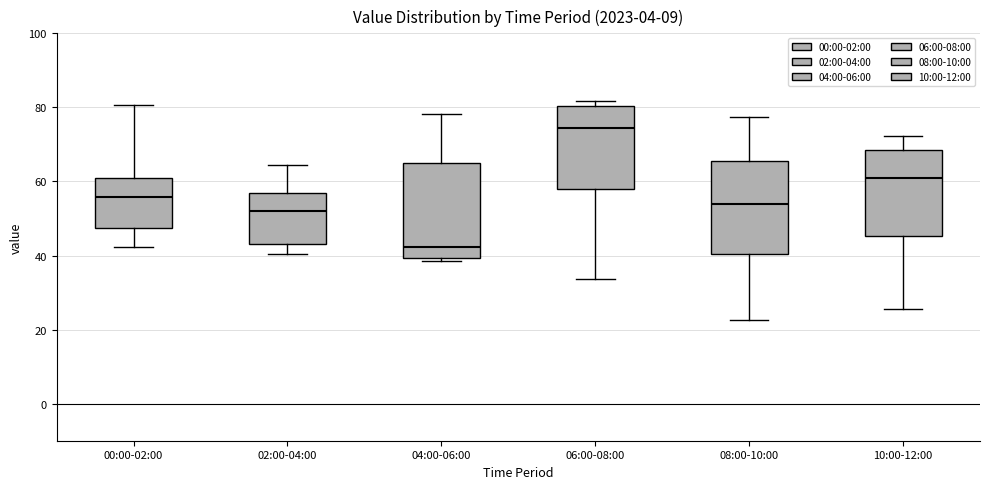

Which box has the highest median line?

06:00-08:00